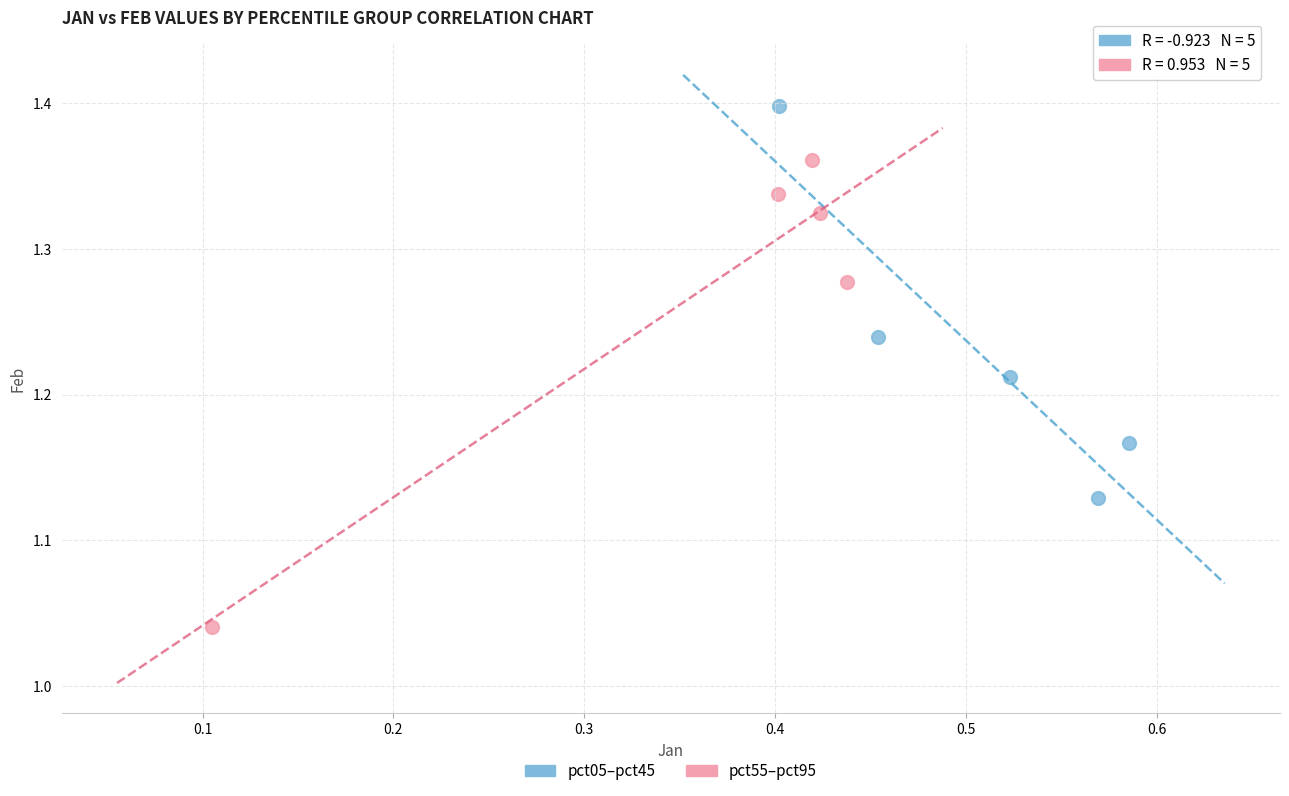

Which series reaches the maximum Y coordinate?

pct05–pct45